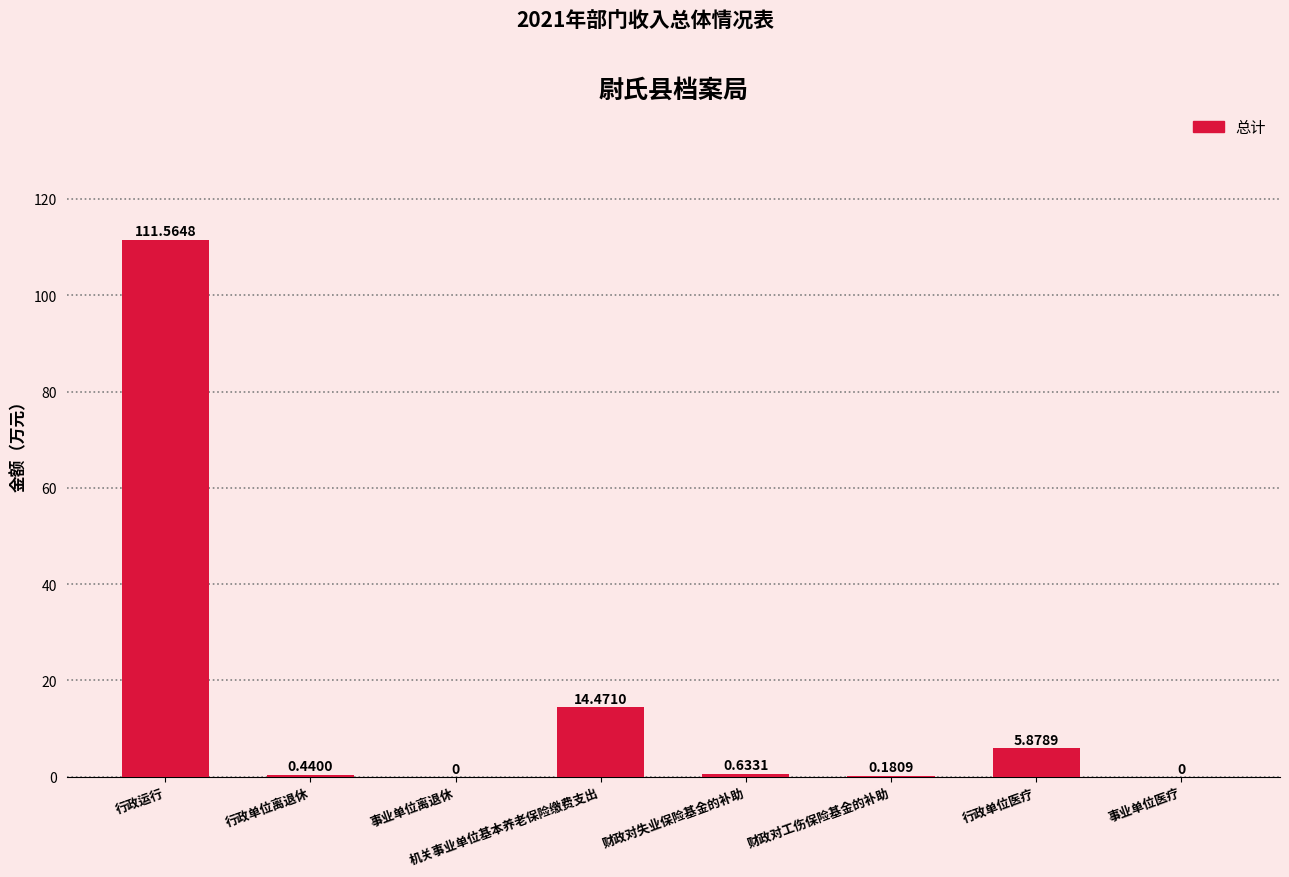

What is the sum of all values?

133.2